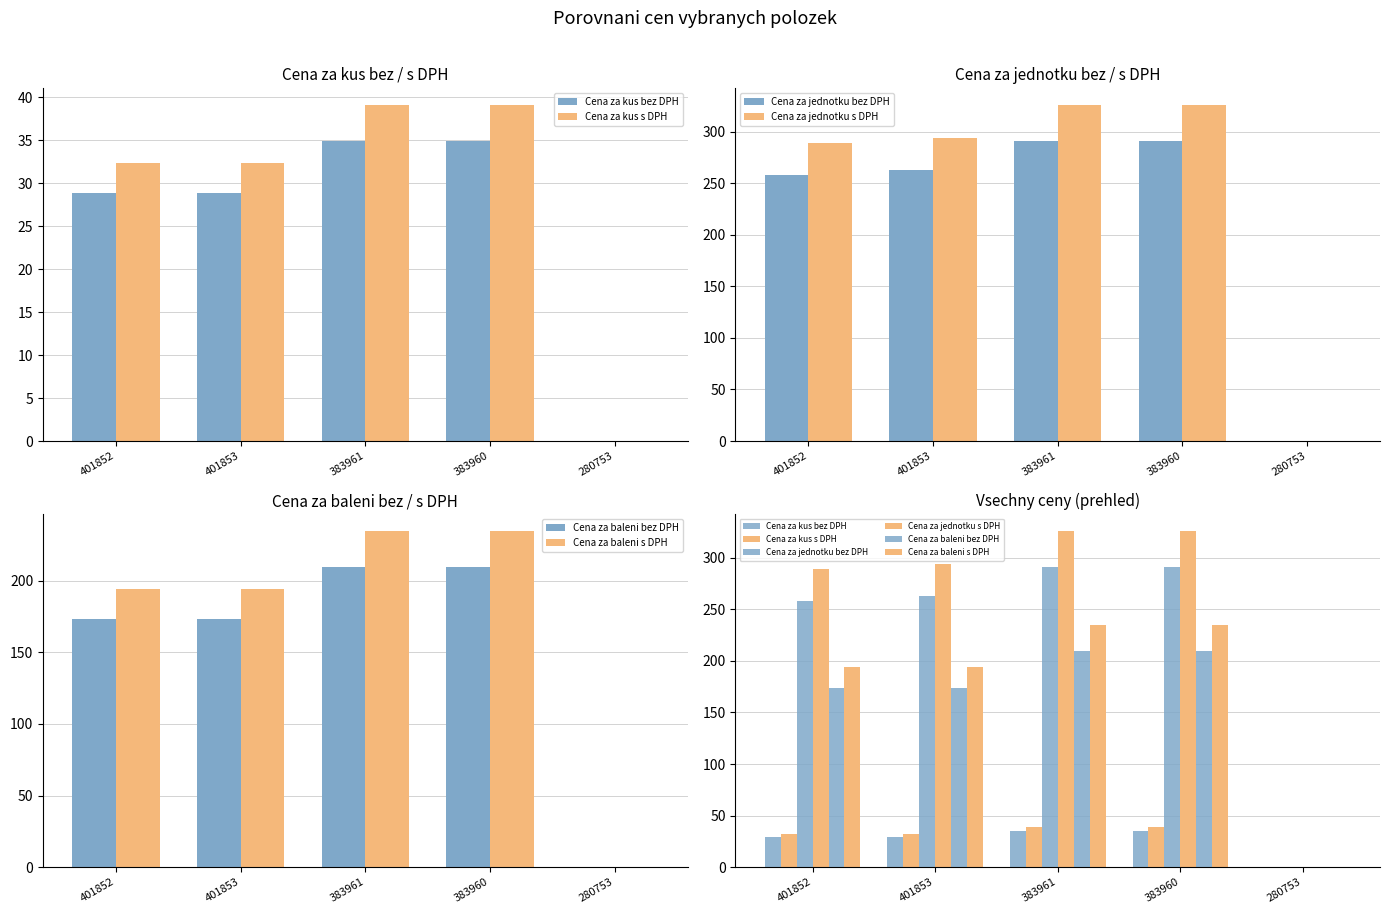

Read the Cena za baleni bez DPH value at 401852.

173.4